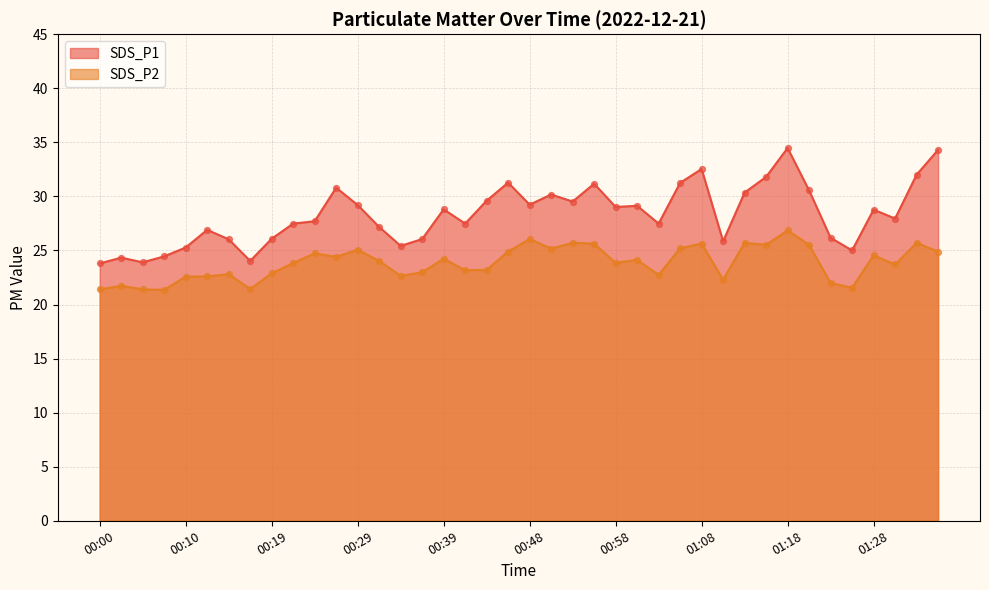

Which series reaches the minimum Y coordinate?

SDS_P2